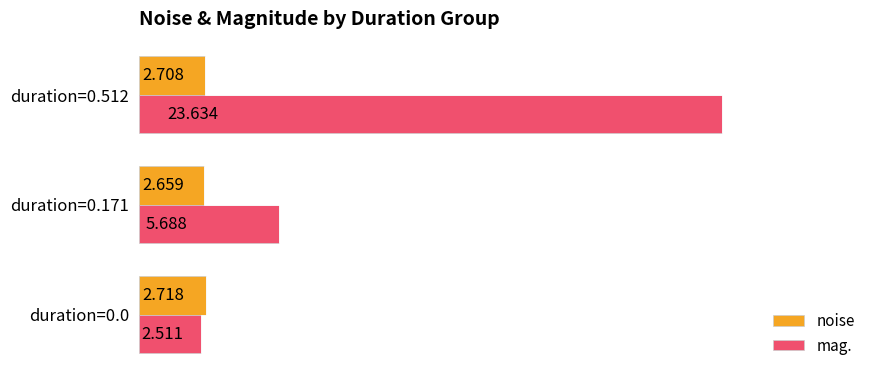

Which series has the widest spread of values?

mag.